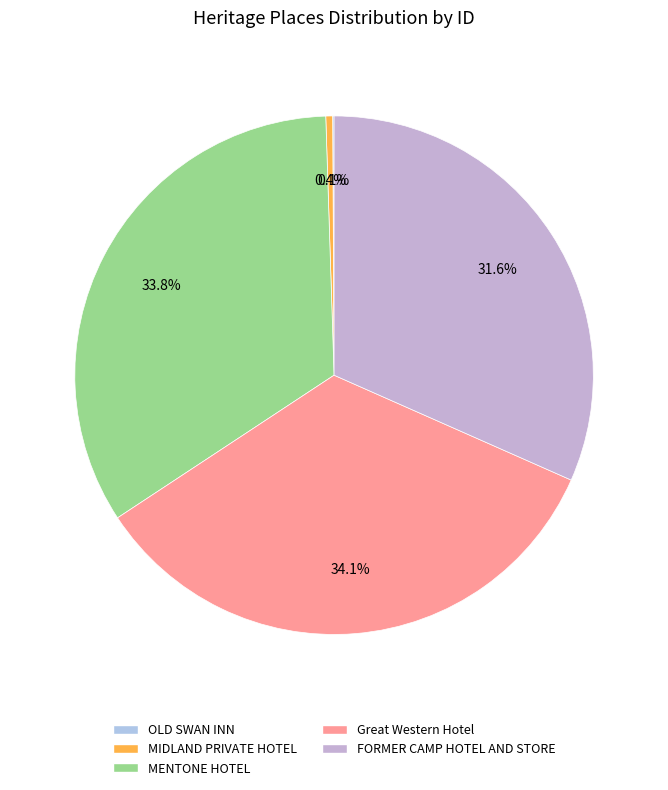

How many segments does this pie chart have?

5